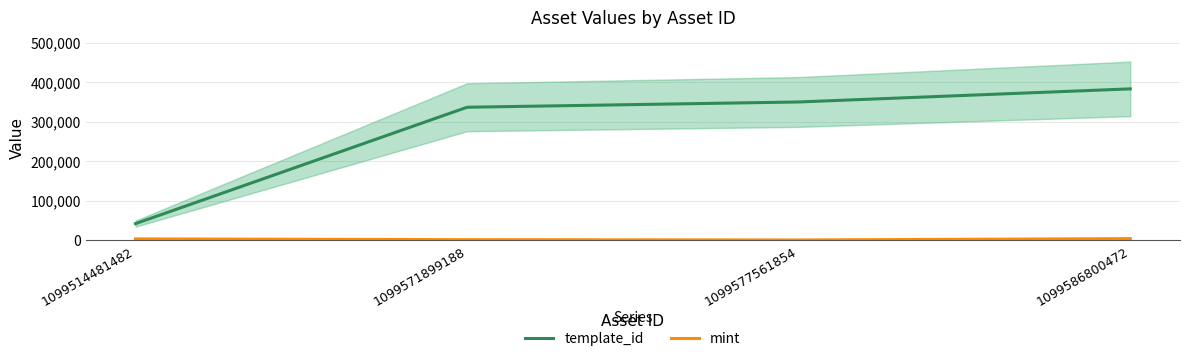

Rank the series at 1099571899188 from lowest to highest value.

mint, template_id